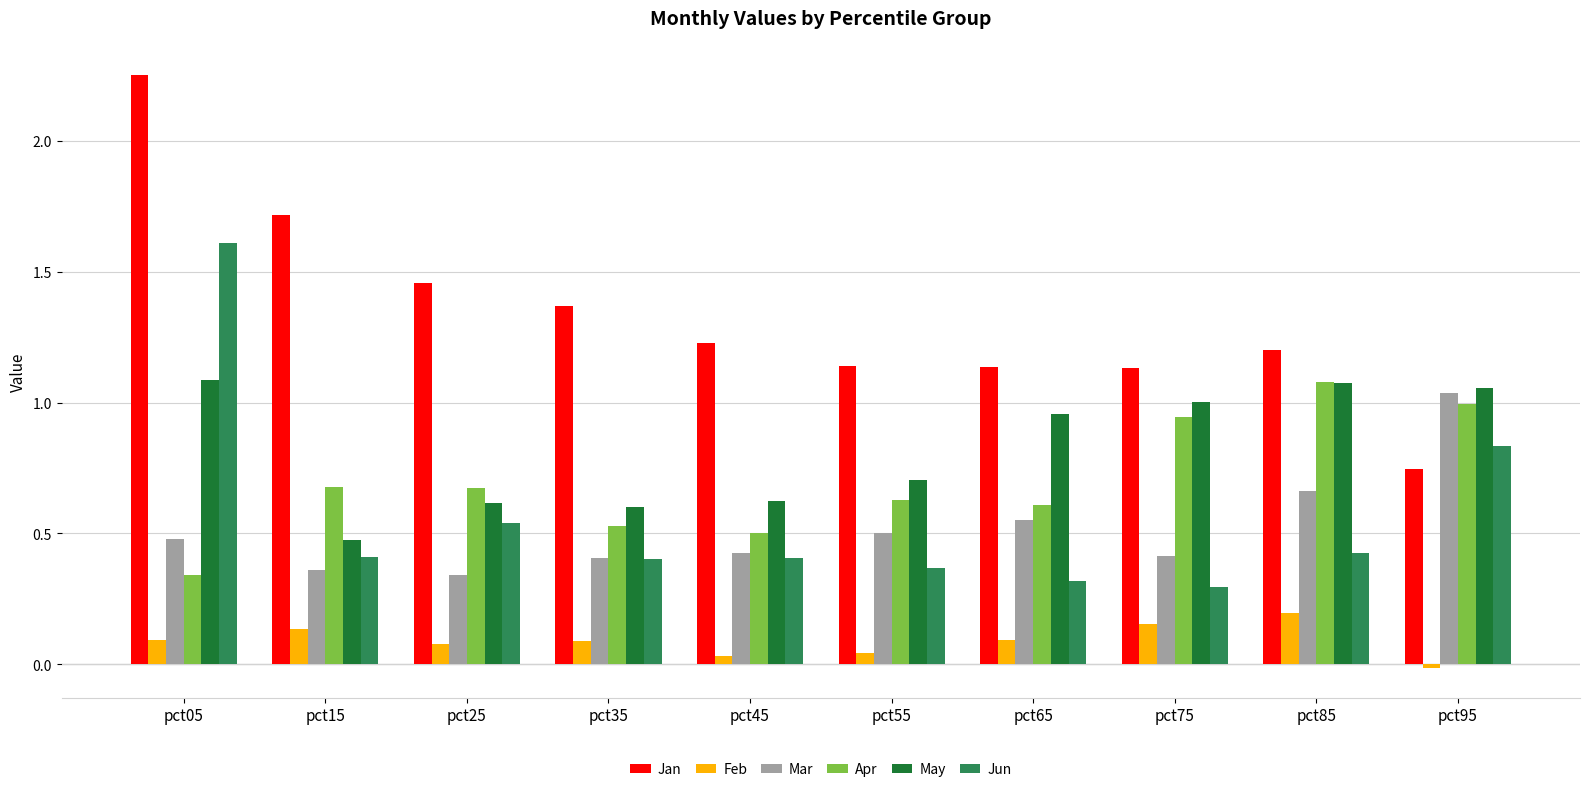

Is the value of Jan at pct05 greater than the value of Feb at pct15?

Yes